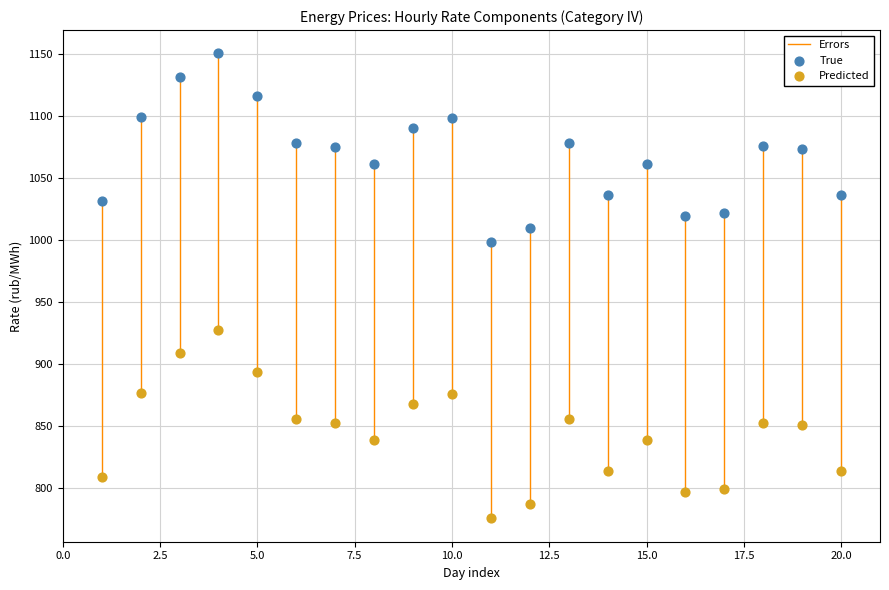

Which series contains the lowest Y value?

Predicted